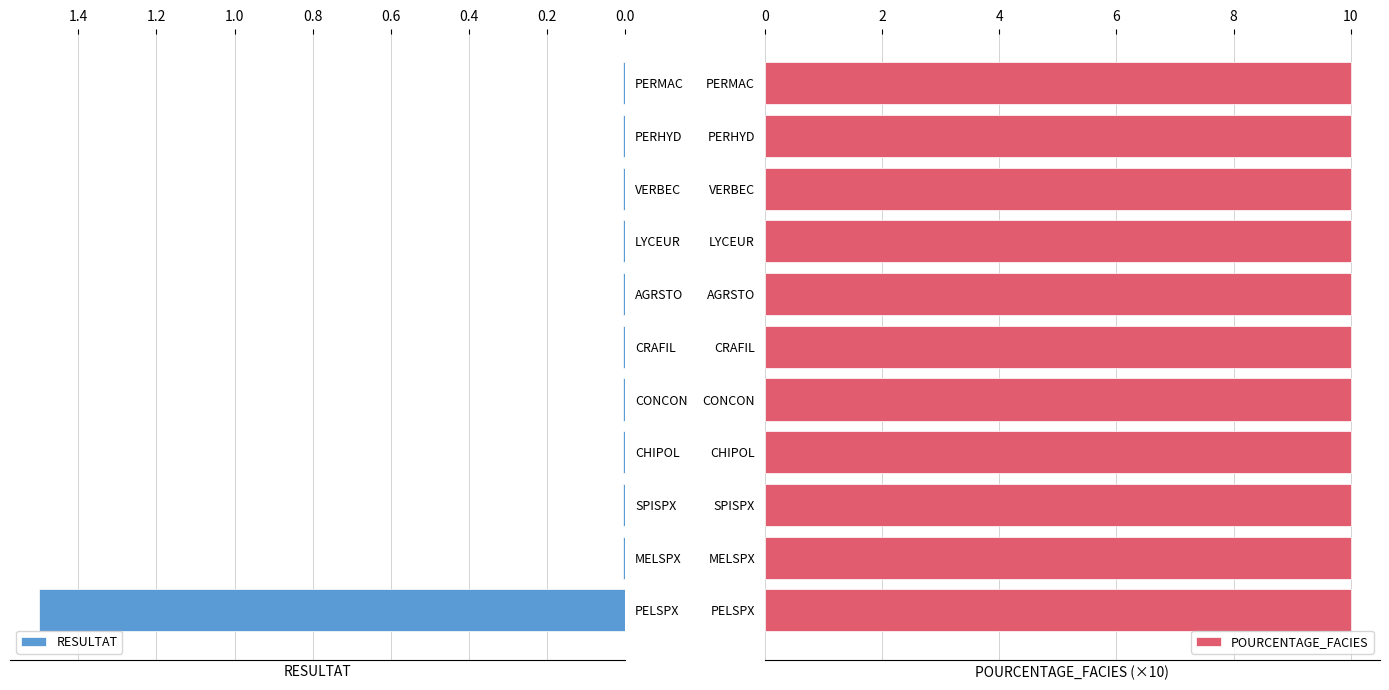

What is the difference between the maximum and second lowest values in the RESULTAT series?

1.5